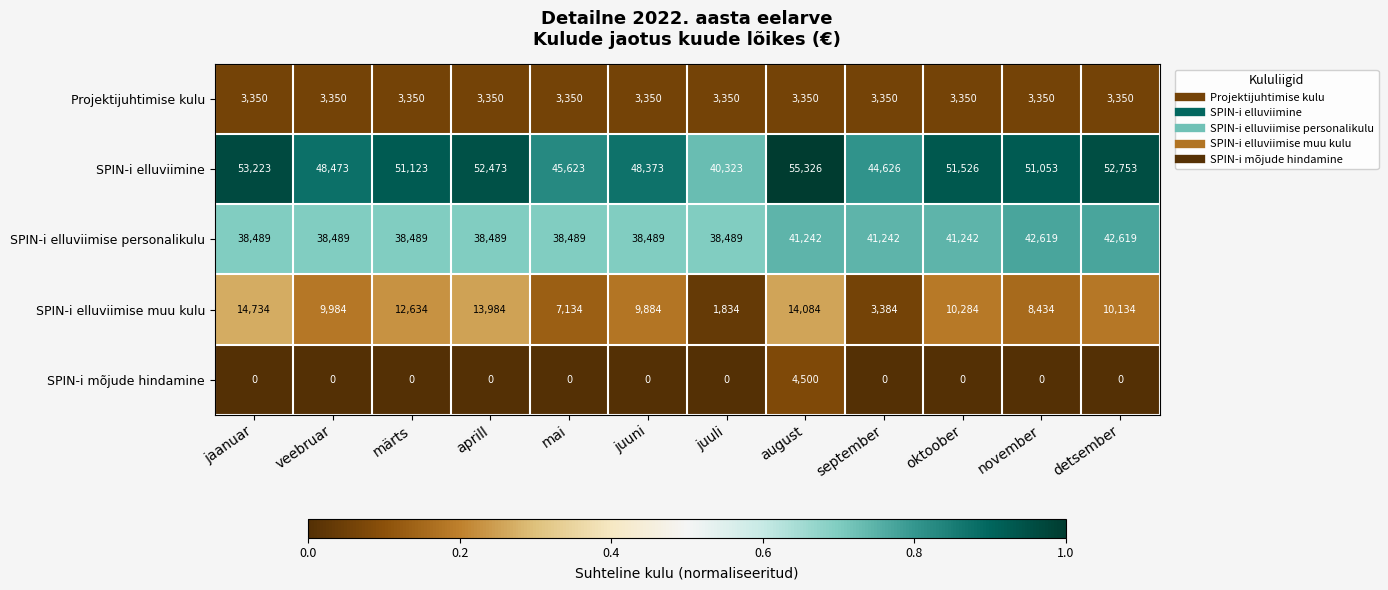

Which label corresponds to the largest value in the chart?

august